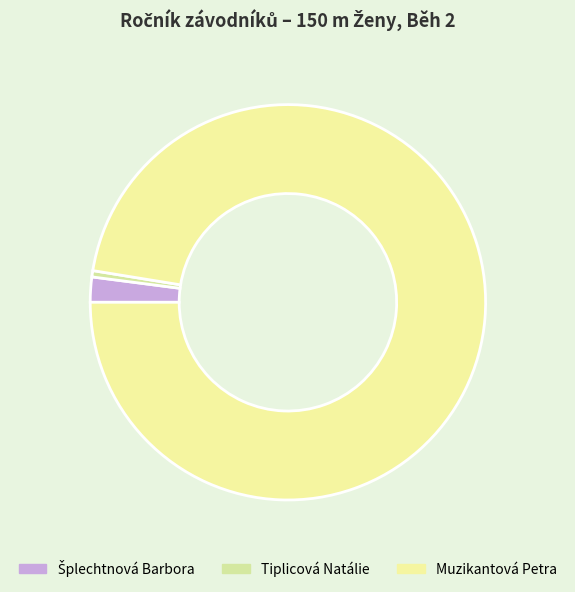

True or false: Muzikantová Petra accounts for 99% of the total.

False